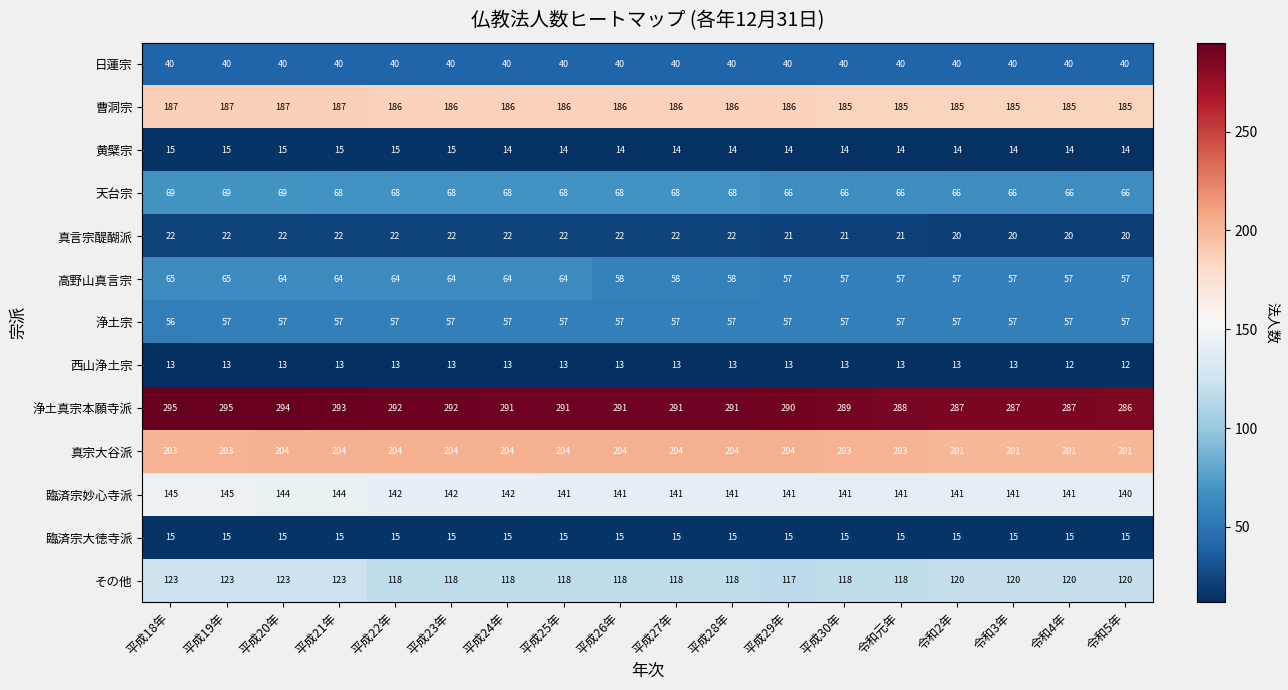

What is the difference between the maximum and minimum values in the 真宗大谷派 series?

3